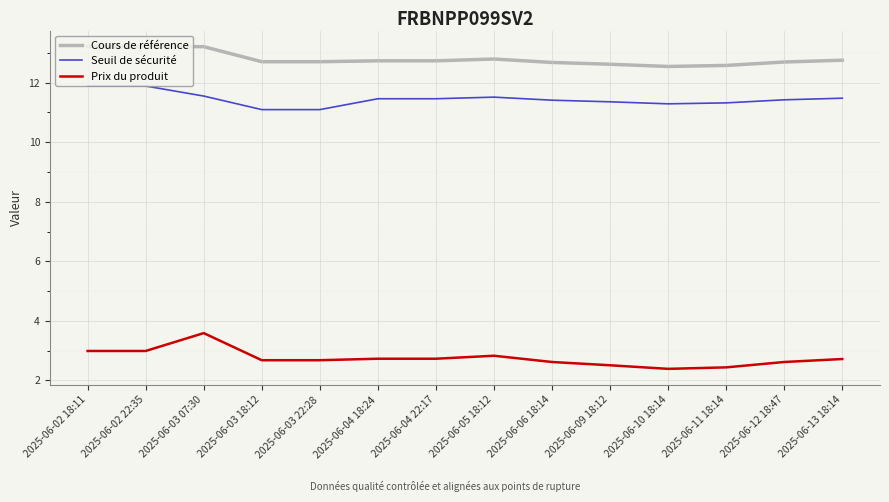

What is the spread (max minus min) of values at 2025-06-06 18:14?

10.1